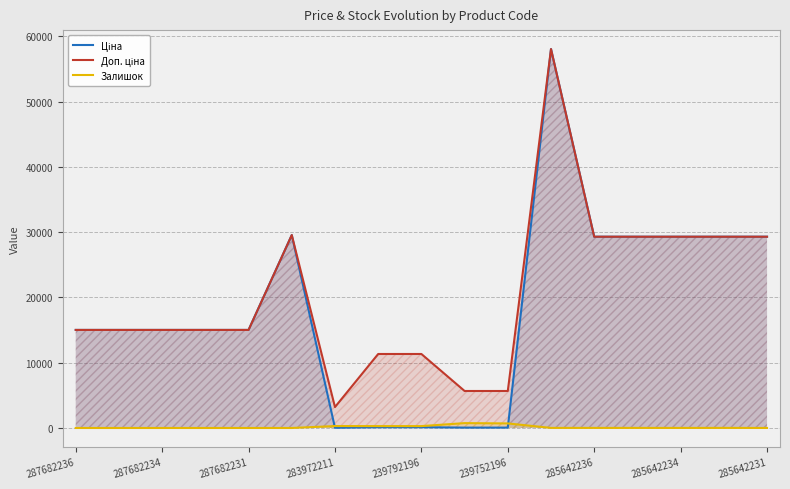

What are all the series names shown in the legend?

Ціна, Доп. ціна, Залишок